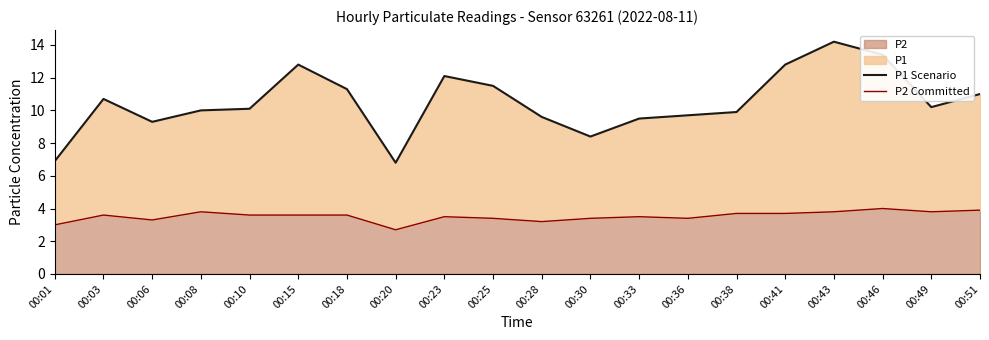

Which series has the largest total across all categories?

P1 Scenario